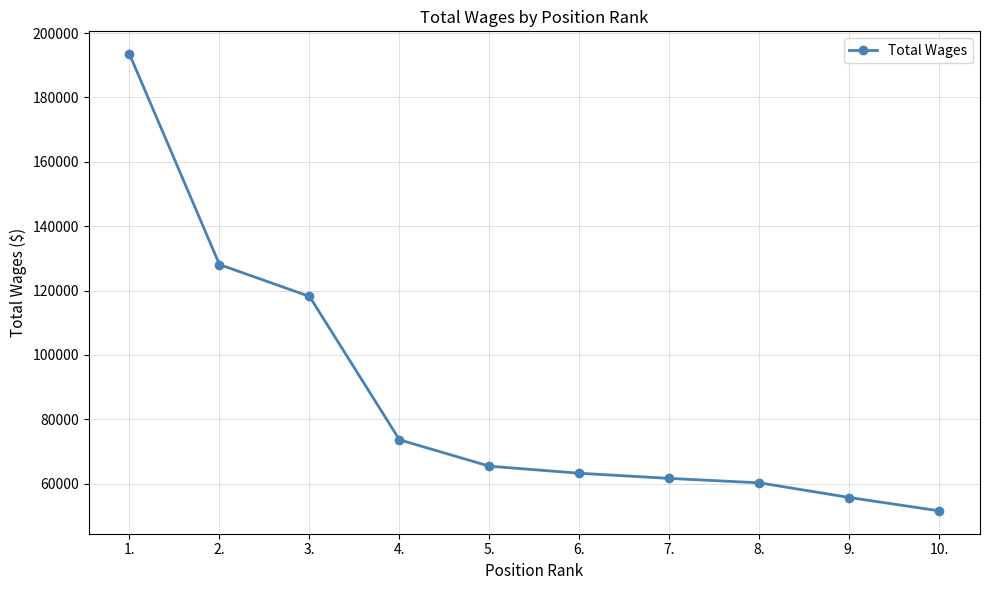

What is the label of the 9th point from the left?

9.